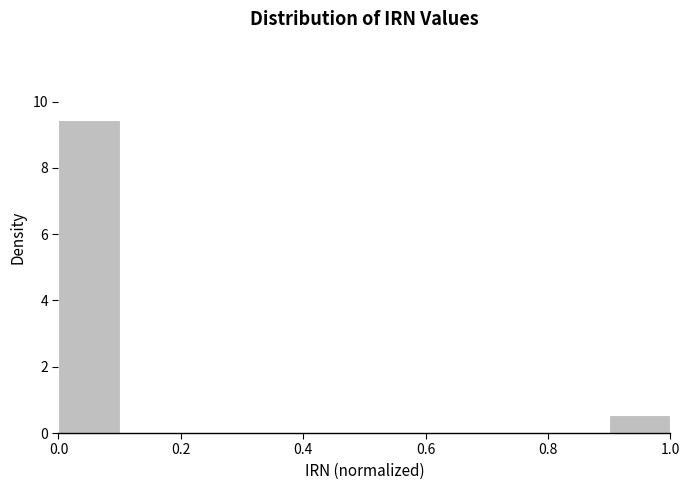

Reading left to right, transcribe this chart: for each bar, give the range it covers on the x-axis and its height. The values are not printed on the chart, so give them approximately, as read against the axis.

0.0 to 0.1: 9.4
0.1 to 0.2: 0
0.2 to 0.3: 0
0.3 to 0.4: 0
0.4 to 0.5: 0
0.5 to 0.6: 0
0.6 to 0.7: 0
0.7 to 0.8: 0
0.8 to 0.9: 0
0.9 to 1.0: 0.6